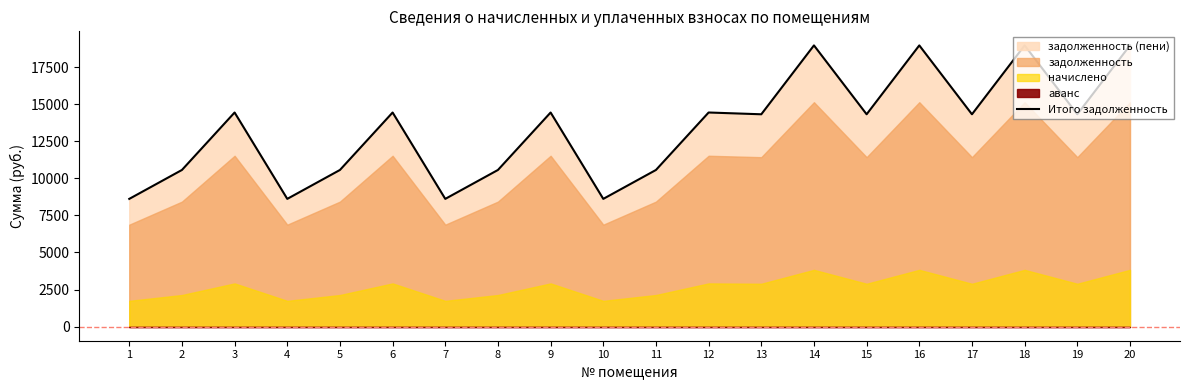

List the labels in order of value, largest first.

14, 16, 18, 20, 3, 6, 9, 12, 13, 15, 17, 19, 2, 5, 8, 11, 1, 4, 7, 10